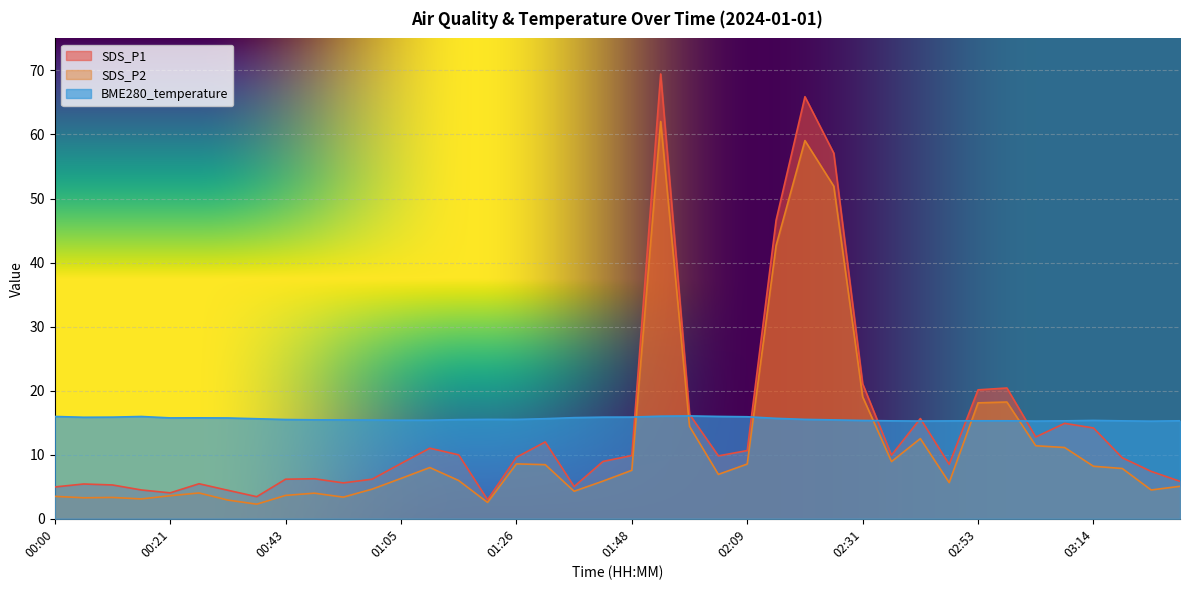

At how many categories does at least one series exceed 19?

7